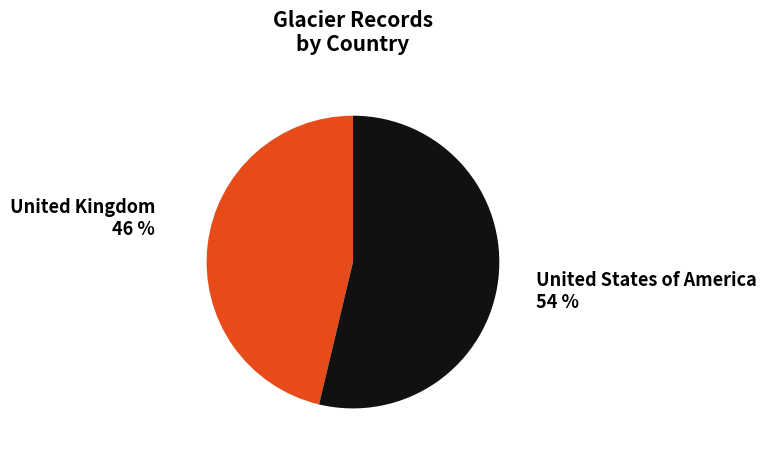

To the nearest percent, what is the average slice percentage?

50%